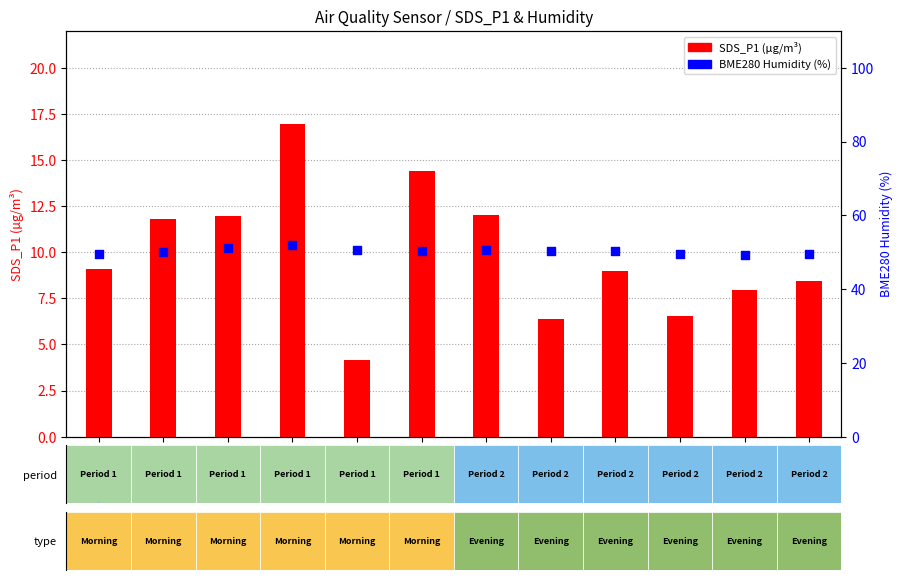

Is the value of SDS_P1 (µg/m³) at 00:14 greater than the value of BME280 Humidity (%) at 00:02?

No